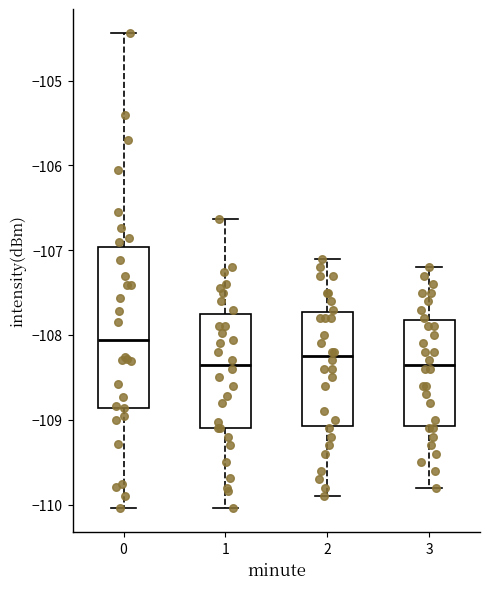

Where does the median line of the box at x = 0 sit on the y-axis? The values are not printed on the chart, so give them approximately, as read against the axis.

-108.1